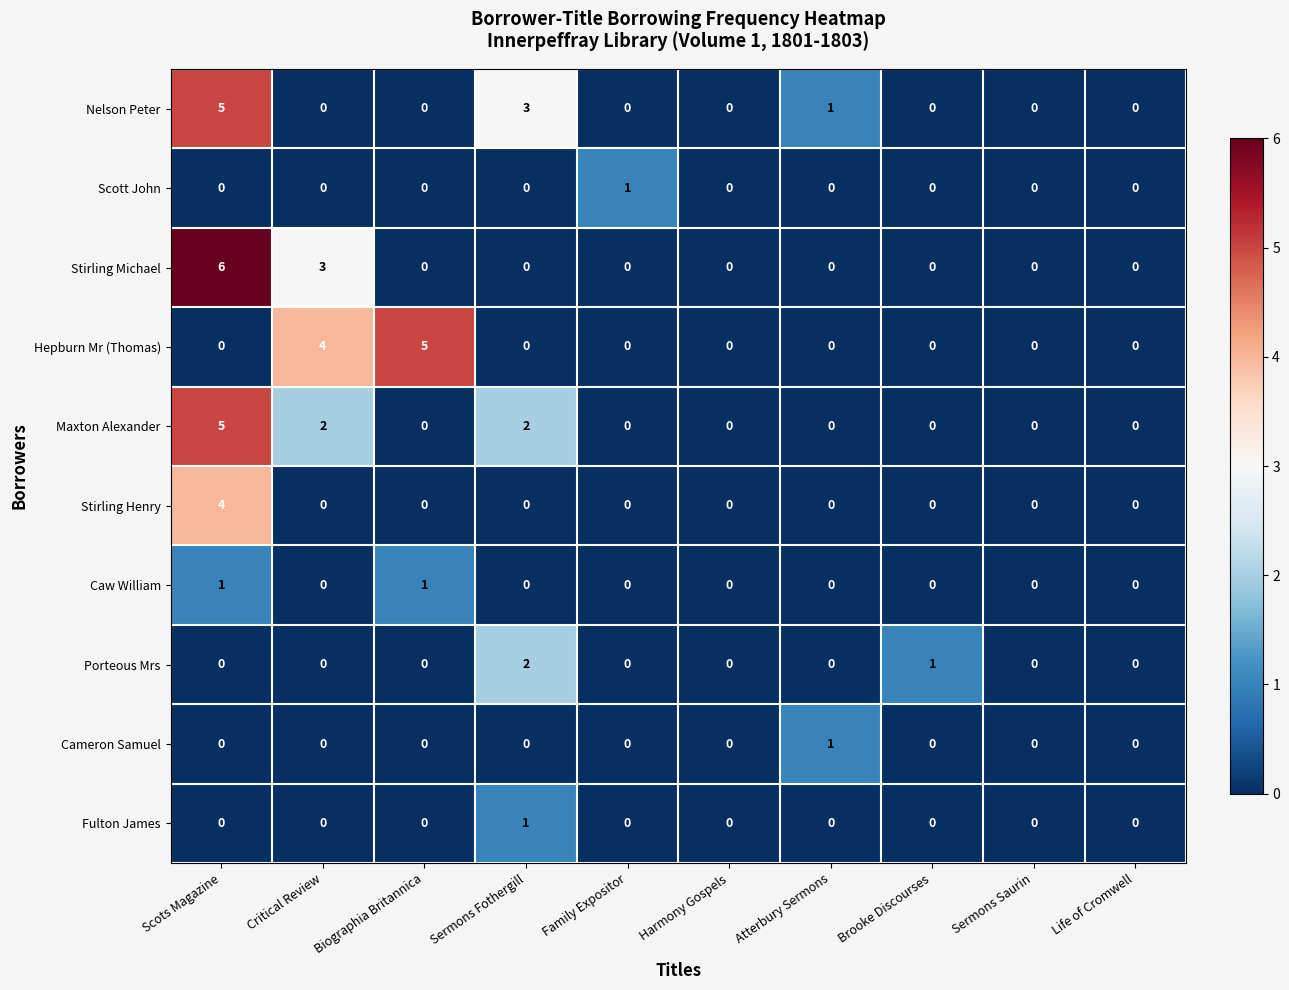

What is the spread (max minus min) of values at Family Expositor?

1